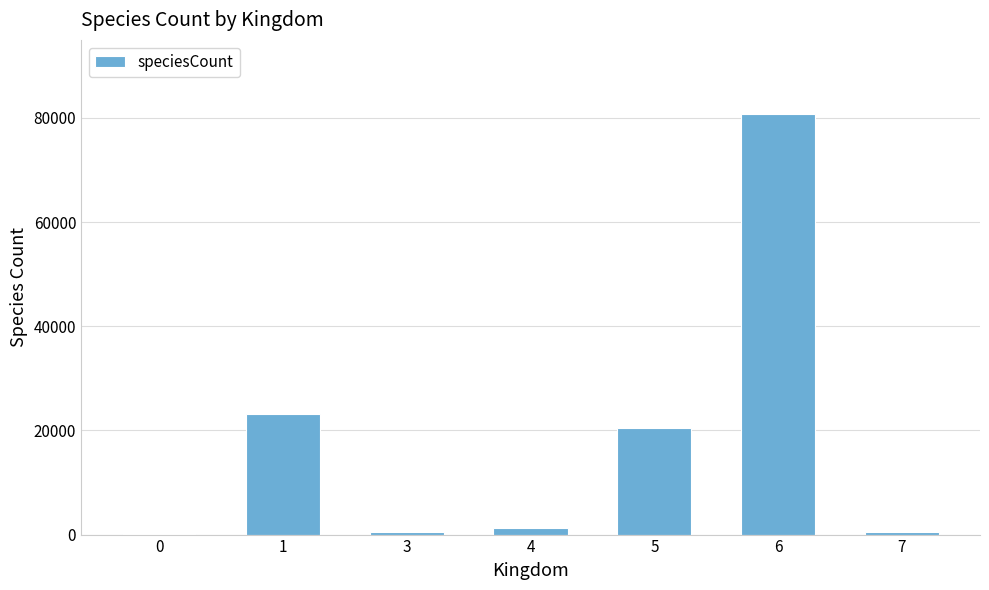

What is the sum of the values at 5 and 6?

101208